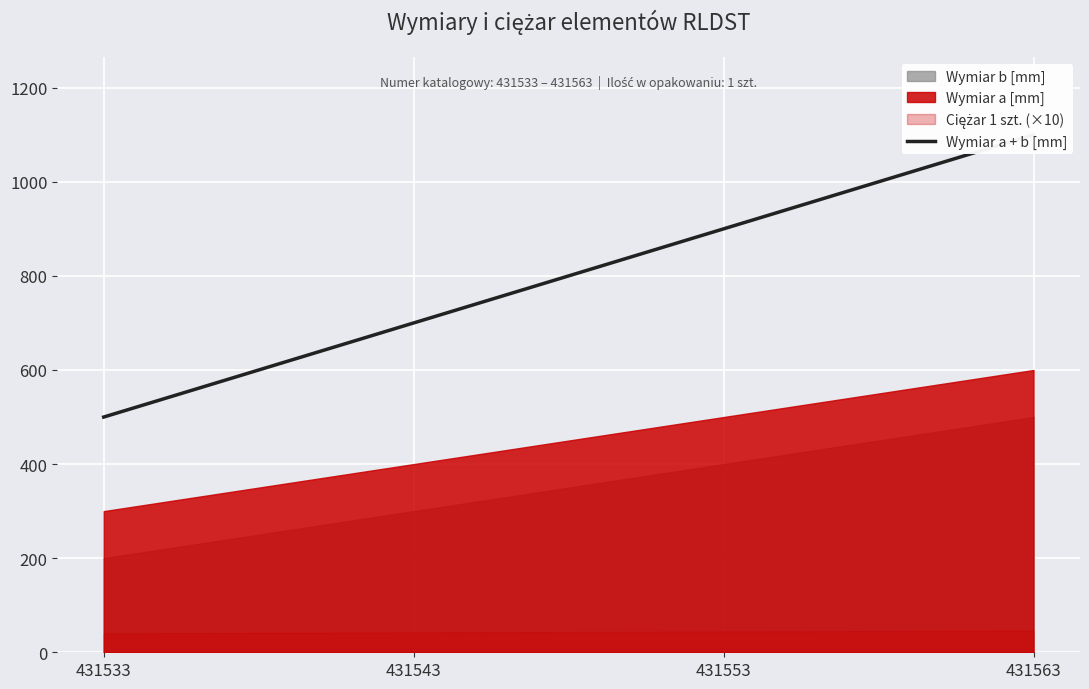

How many data points are above 900?

1